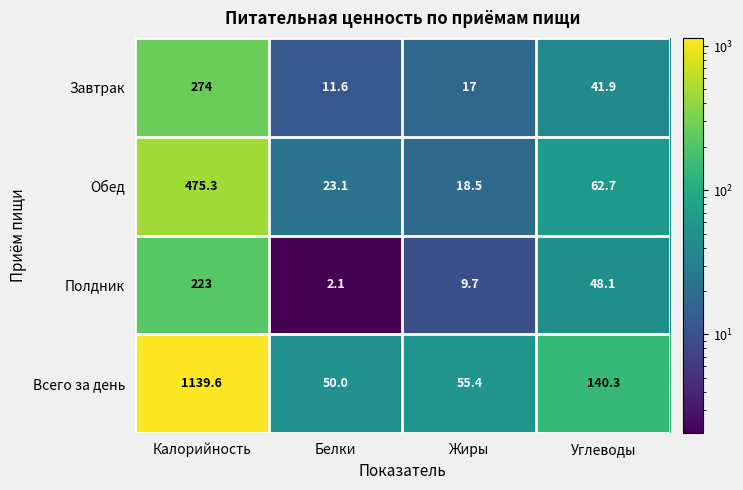

Which series changed the most between Белки and Углеводы?

Всего за день